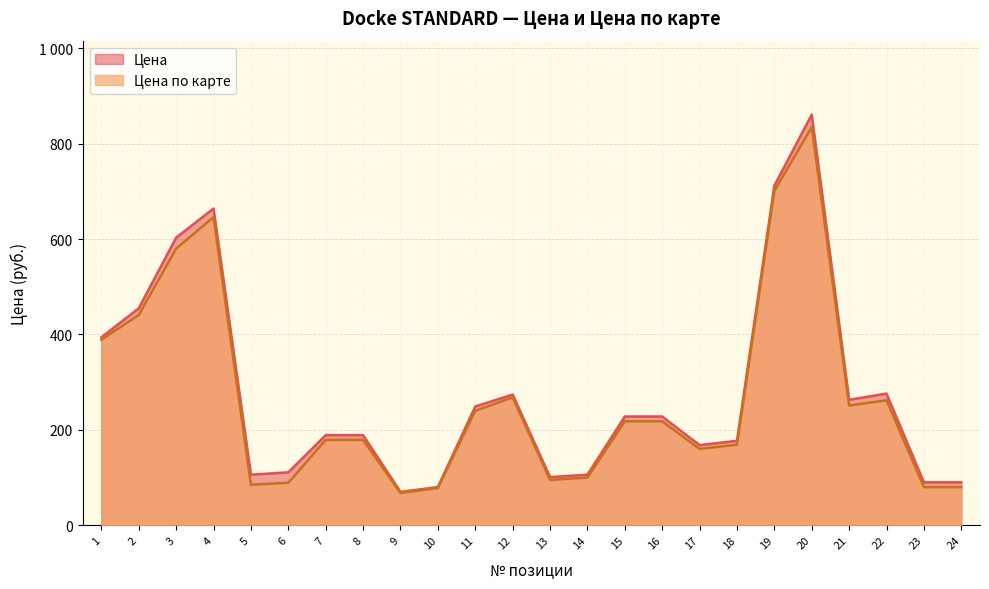

How many lines are shown in the chart?

2